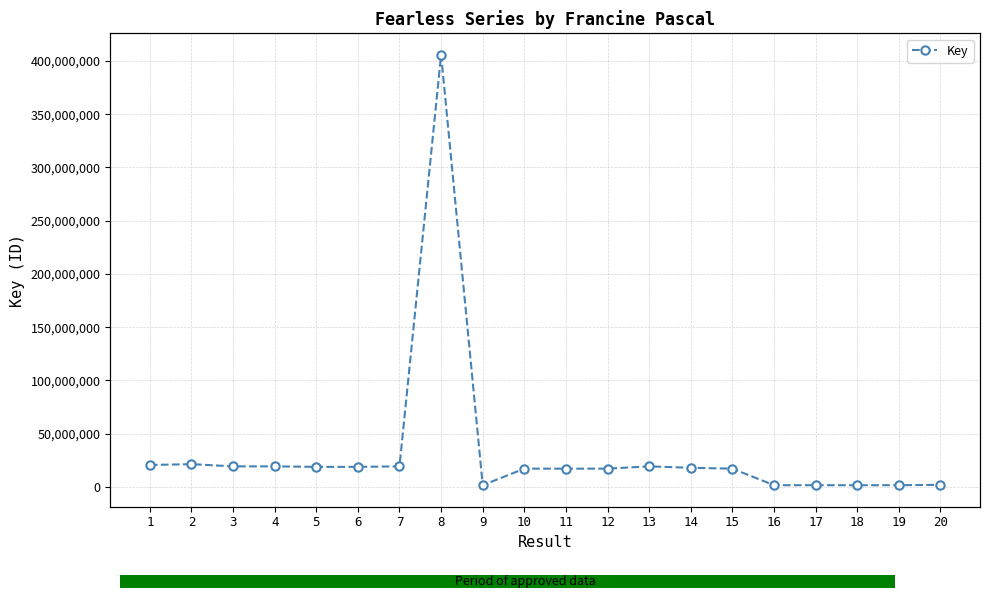

Which has a higher value, 8 or 5?

8